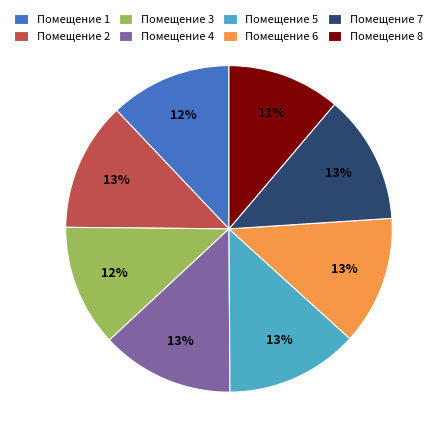

The Помещение 1 slice represents 21% of the pie. True or false?

False